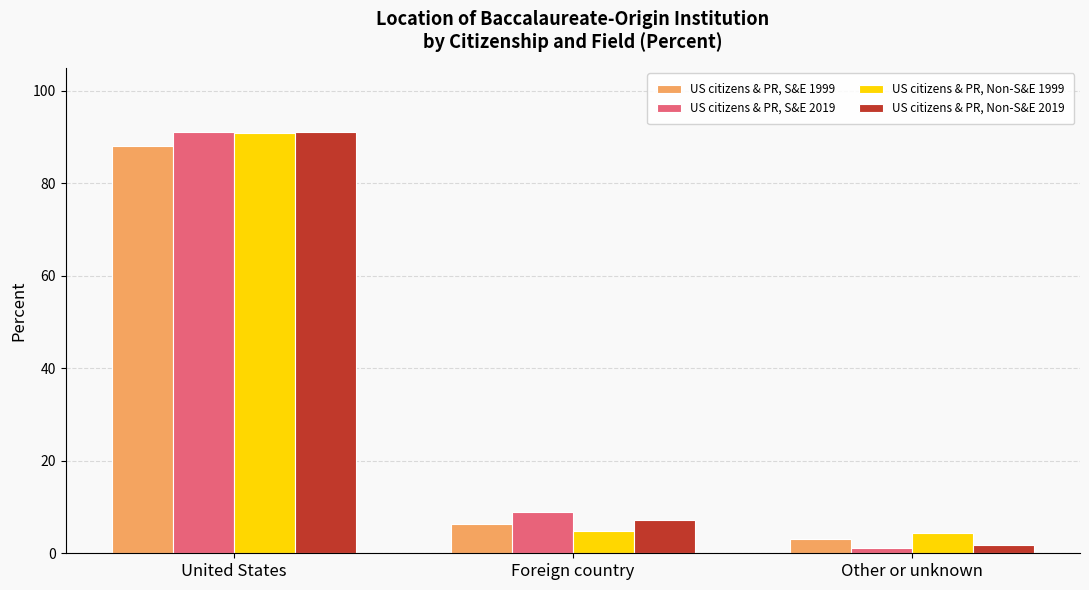

At which category is the sum across all series the highest?

United States